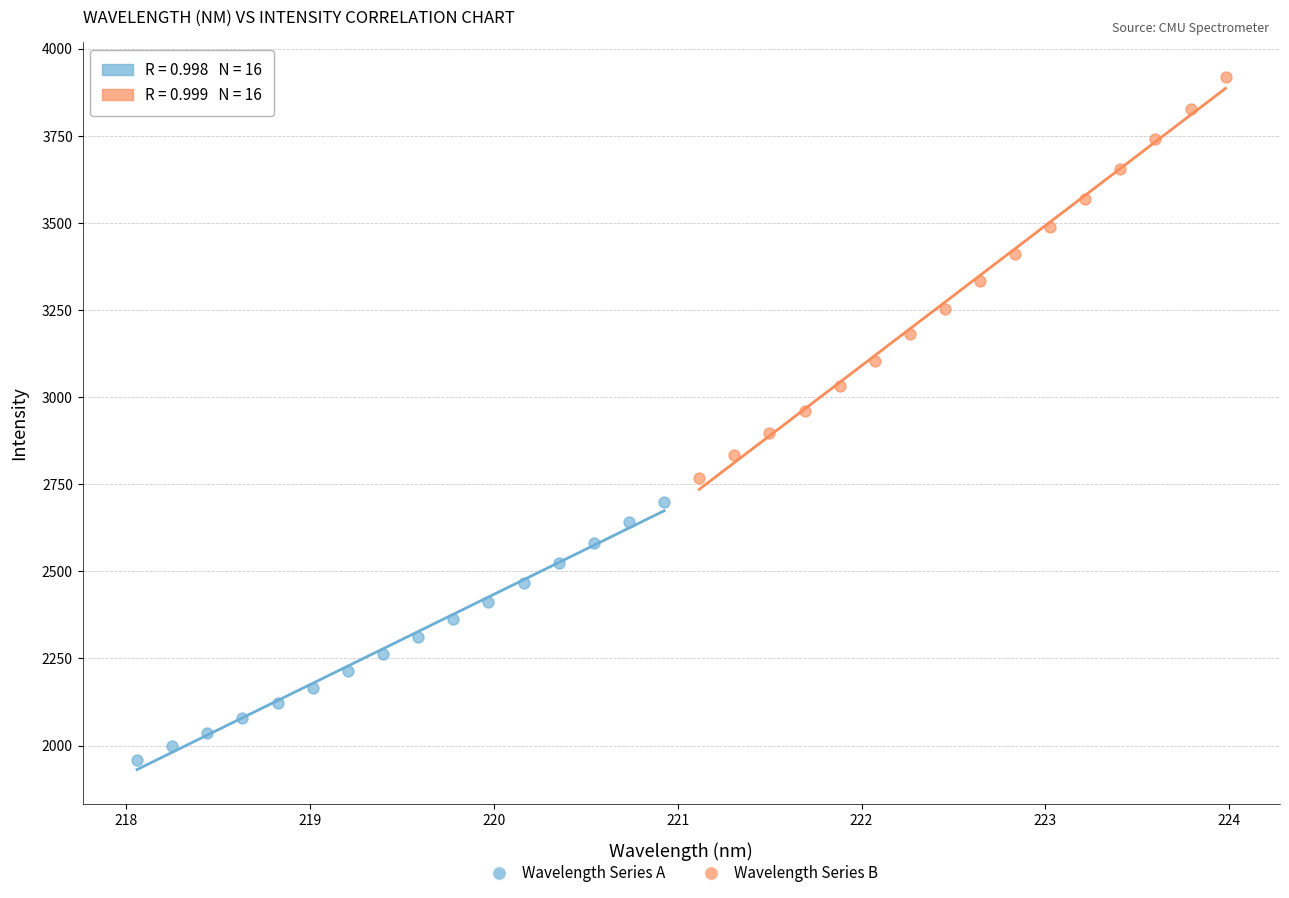

Which series has the widest spread of Y values?

Wavelength Series B